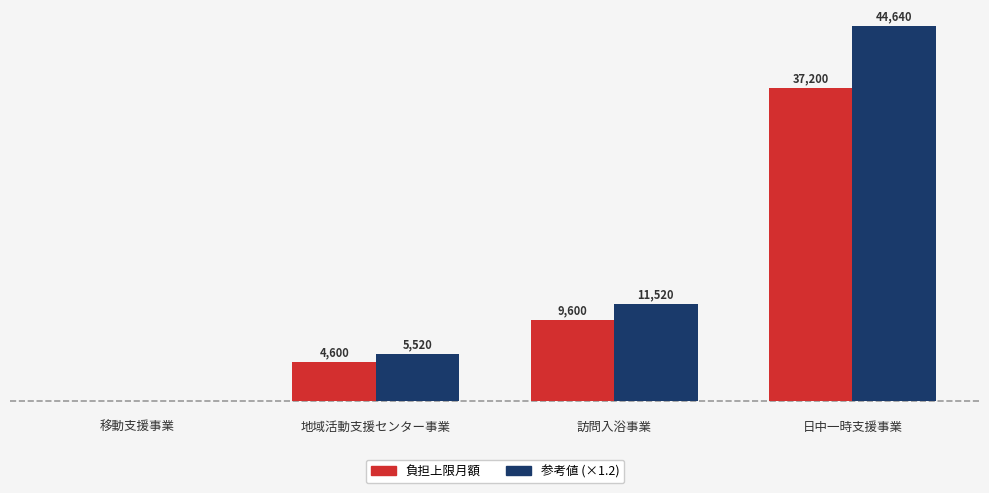

Which category has the highest value in the 負担上限月額 series?

日中一時支援事業